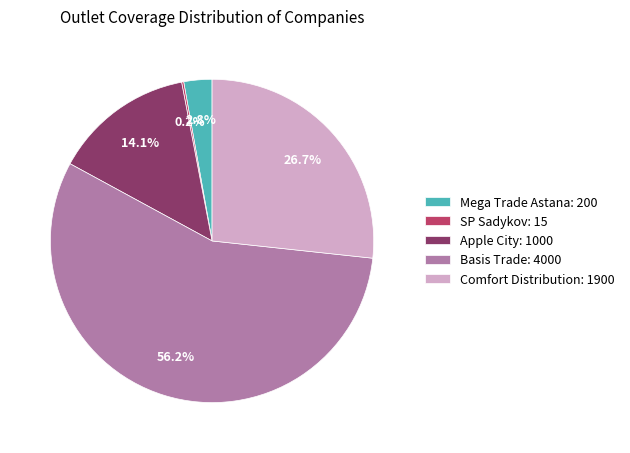

What percentage do Apple City: 1000 and Basis Trade: 4000 together represent?

70.3%